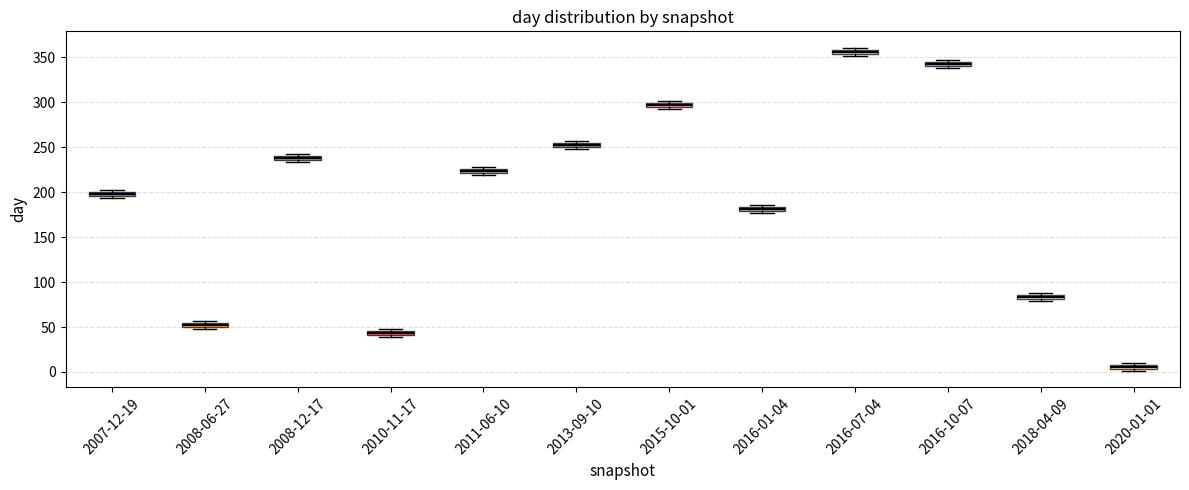

Which box's median line is the lowest?

2020-01-01